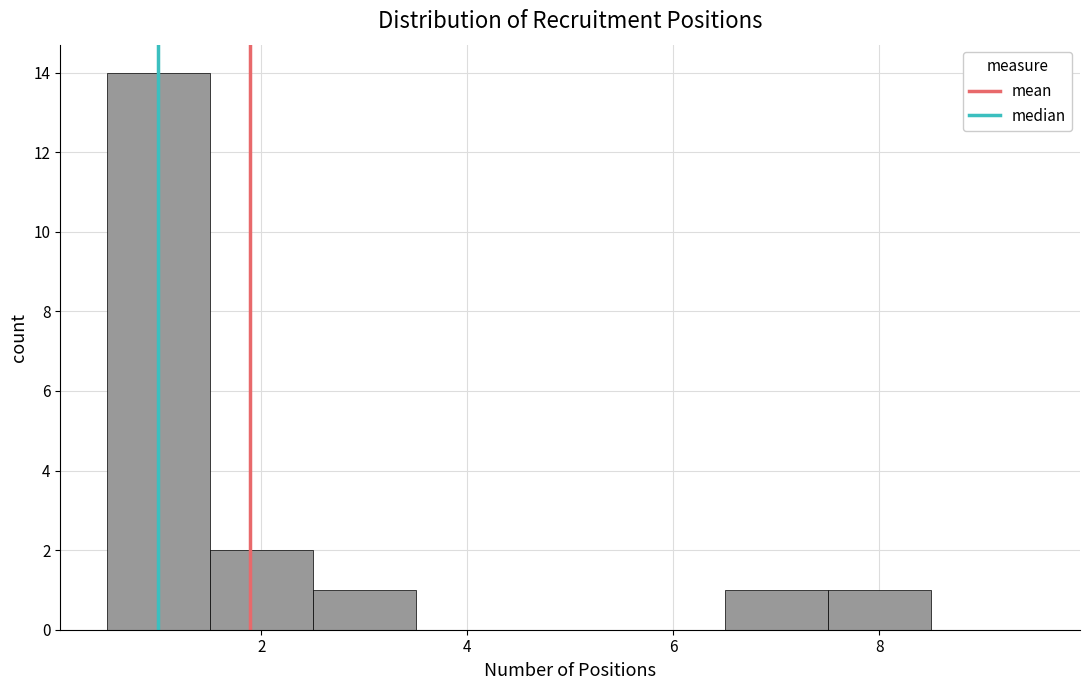

Over which range of the x-axis is the bar tallest?

0.5 to 1.5